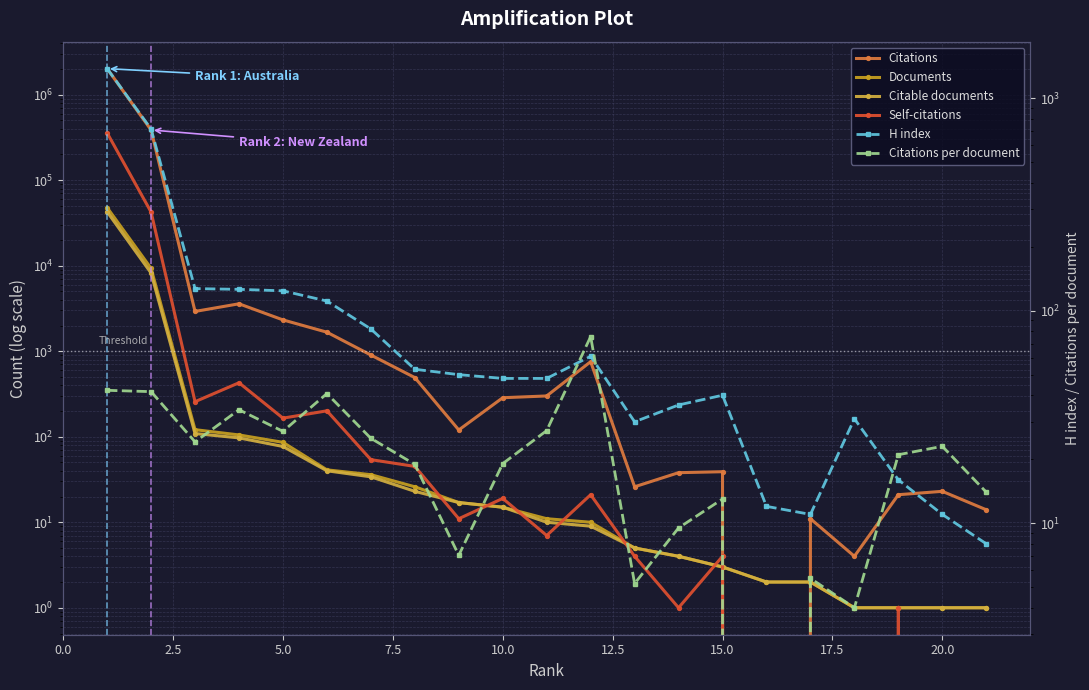

Is it true that Citable documents equals 6.1 at 11?

False